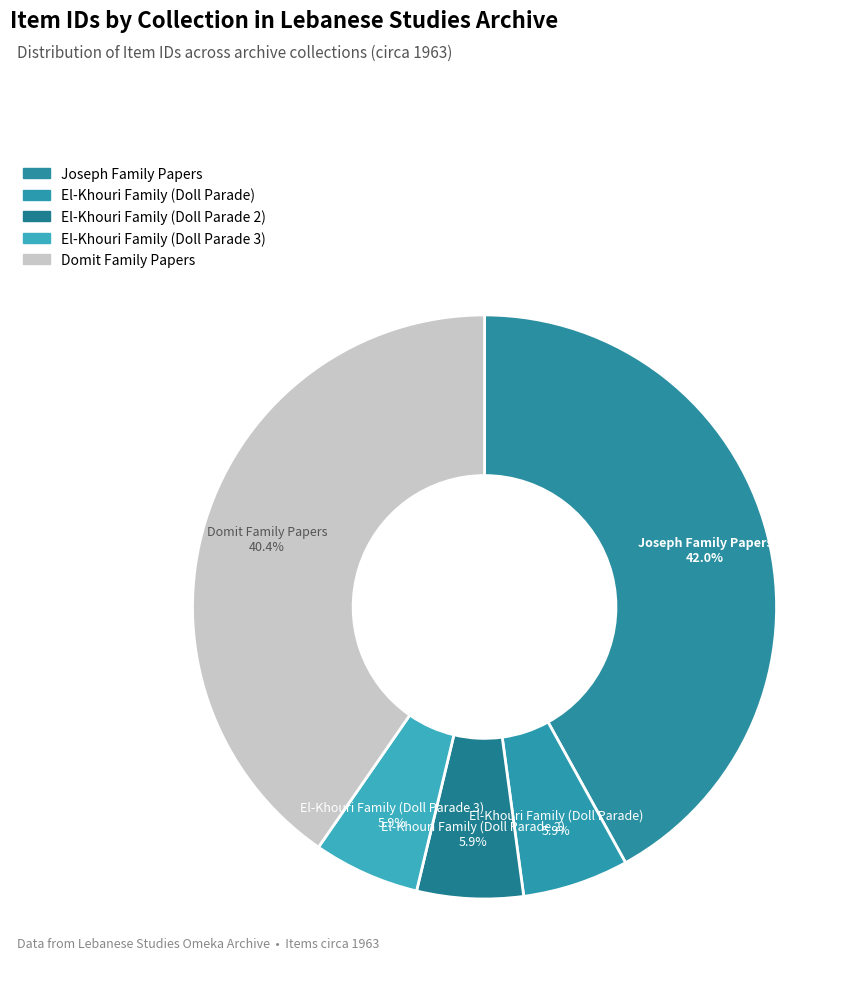

How many segments does this pie chart have?

5